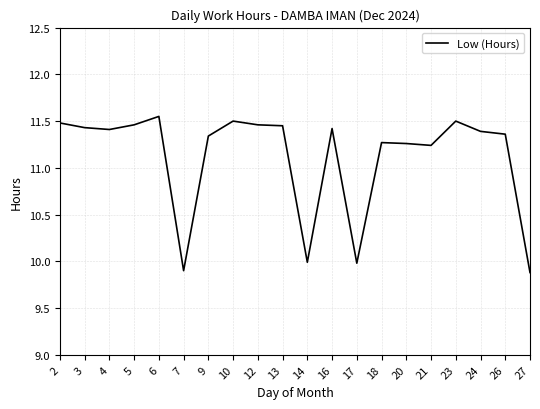

The value at 3 is 11.4. True or false?

True